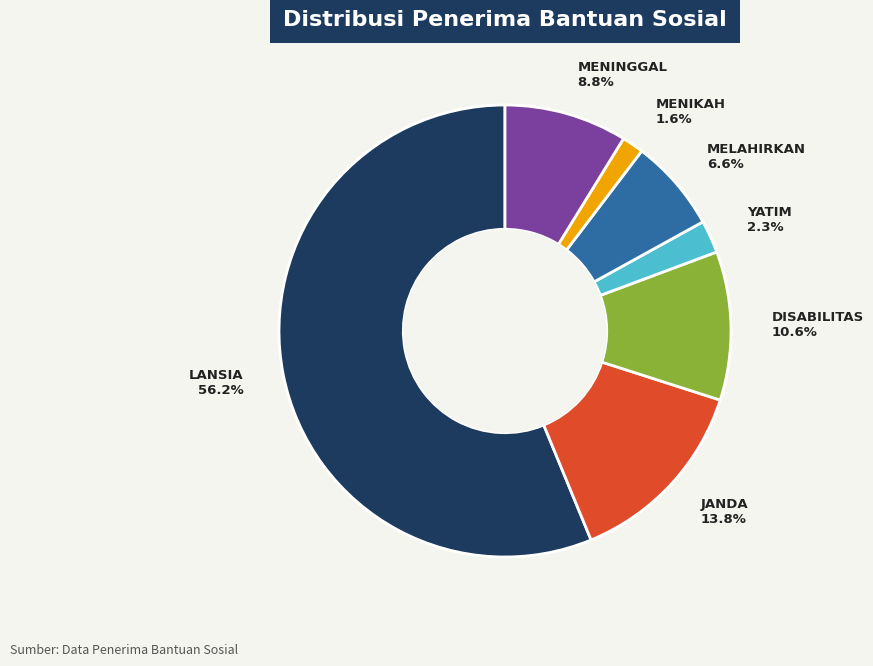

True or false: JANDA accounts for 14% of the total.

True